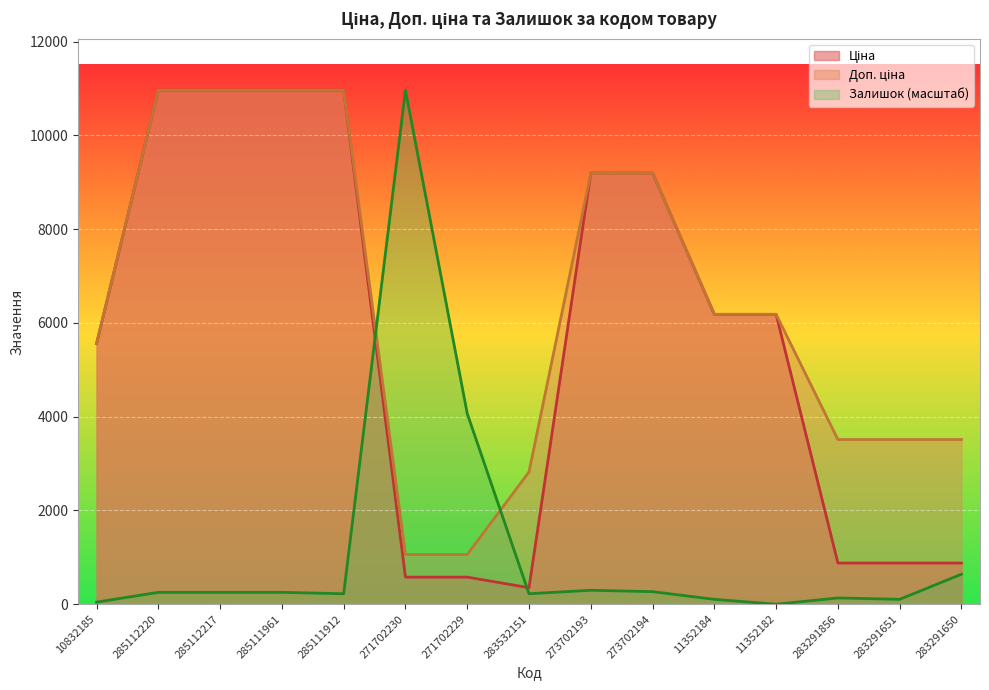

The value of Залишок at 271702229 is 4067.0. True or false?

True